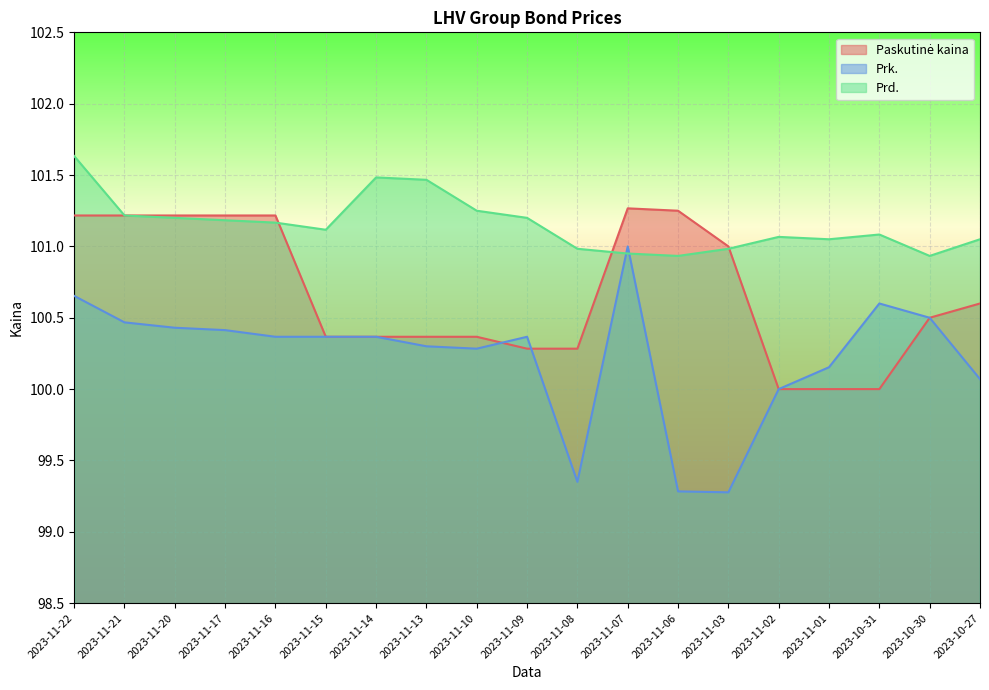

How many data points does each series have?

19